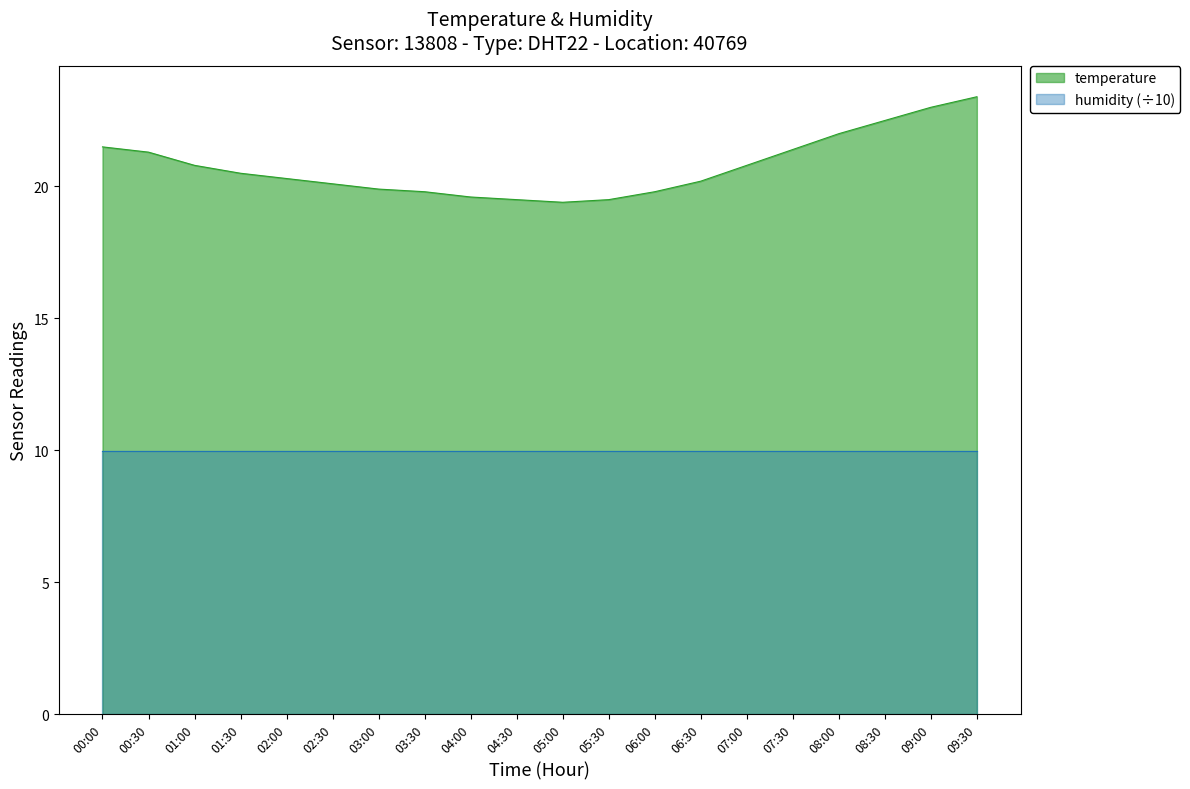

Where does the data first go above 20?

00:00